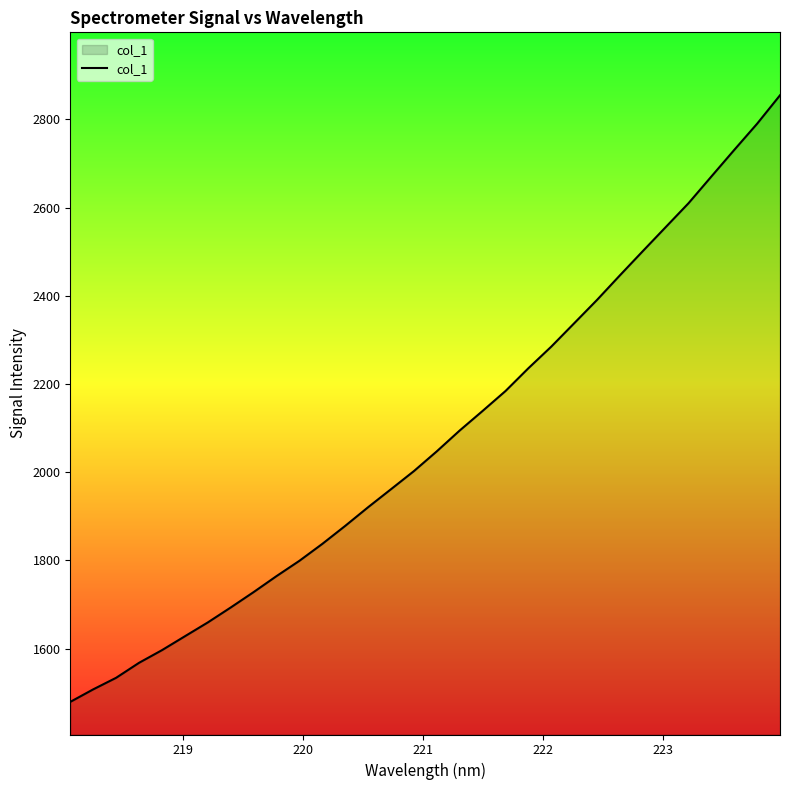

What is the difference between the maximum and minimum values?

1375.6